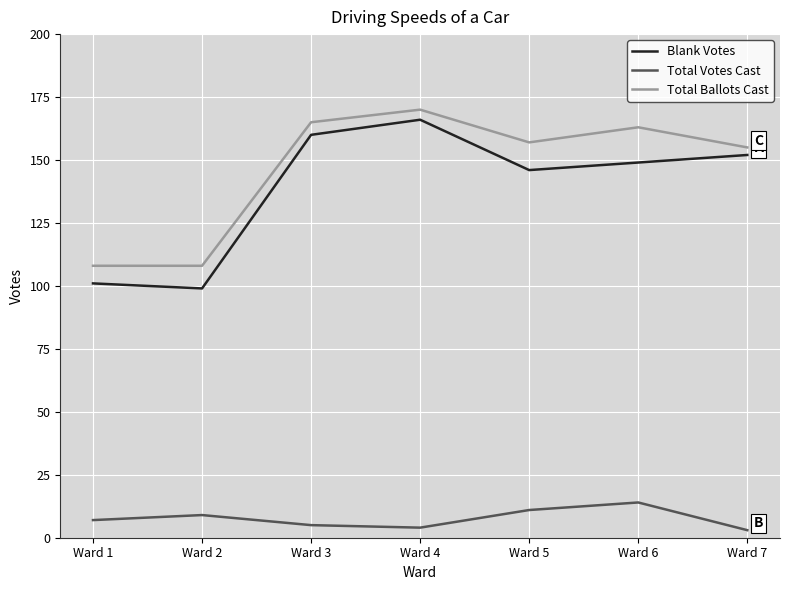

Reading left to right, extract all data points from this chart.

Blank Votes: 101	99	160	166	146	149	152
Total Votes Cast: 7	9	5	4	11	14	3
Total Ballots Cast: 108	108	165	170	157	163	155